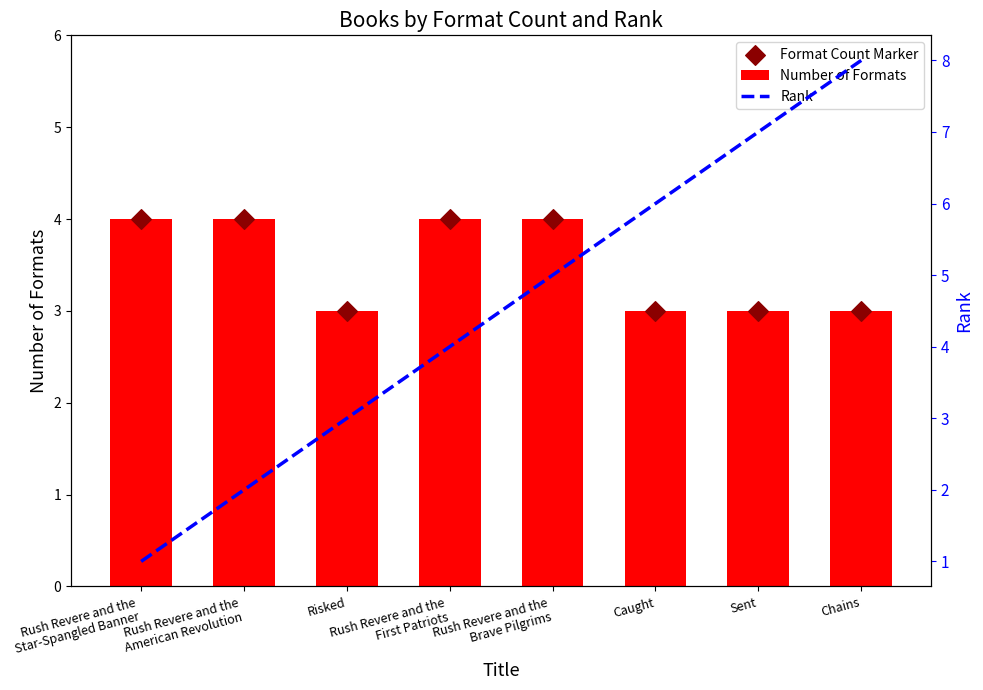

At how many categories does at least one series exceed 6?

2